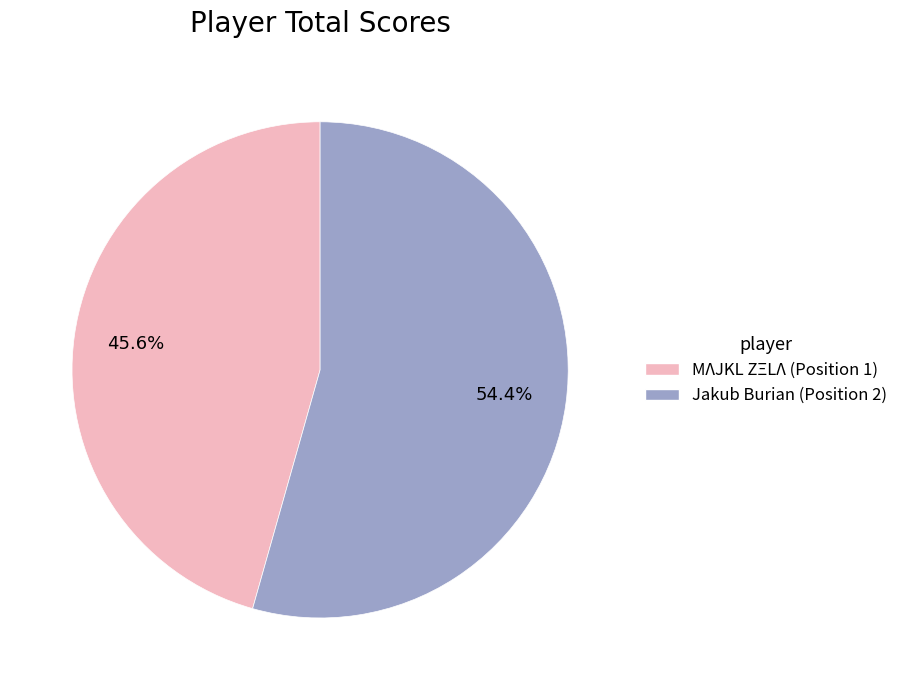

How many slices are in this pie chart?

2